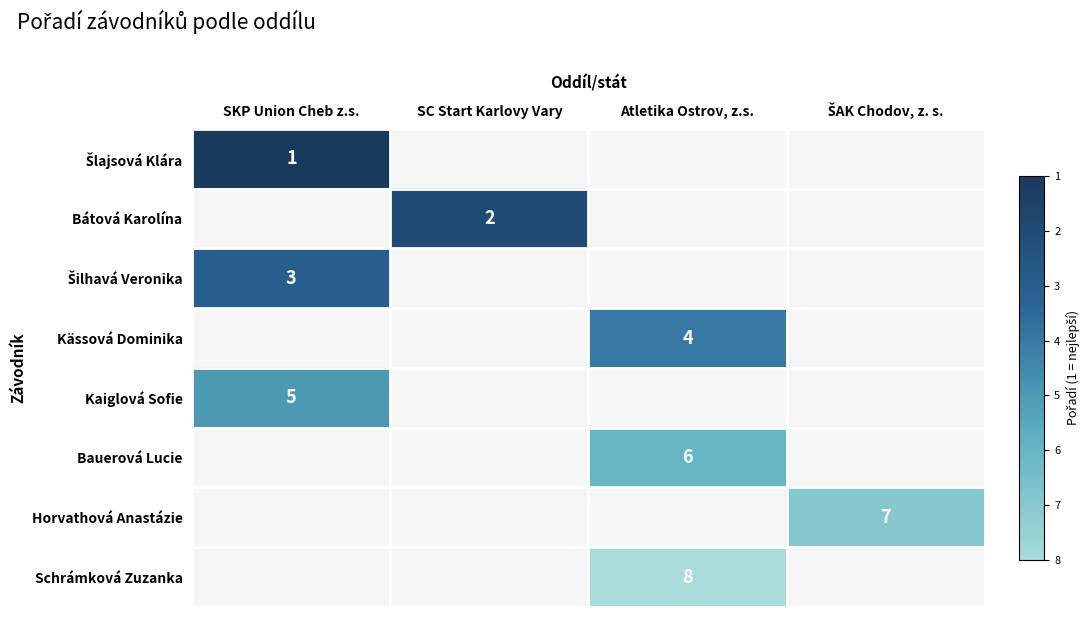

Is it true that Šilhavá Veronika equals 6.0 at SKP Union Cheb z.s.?

True